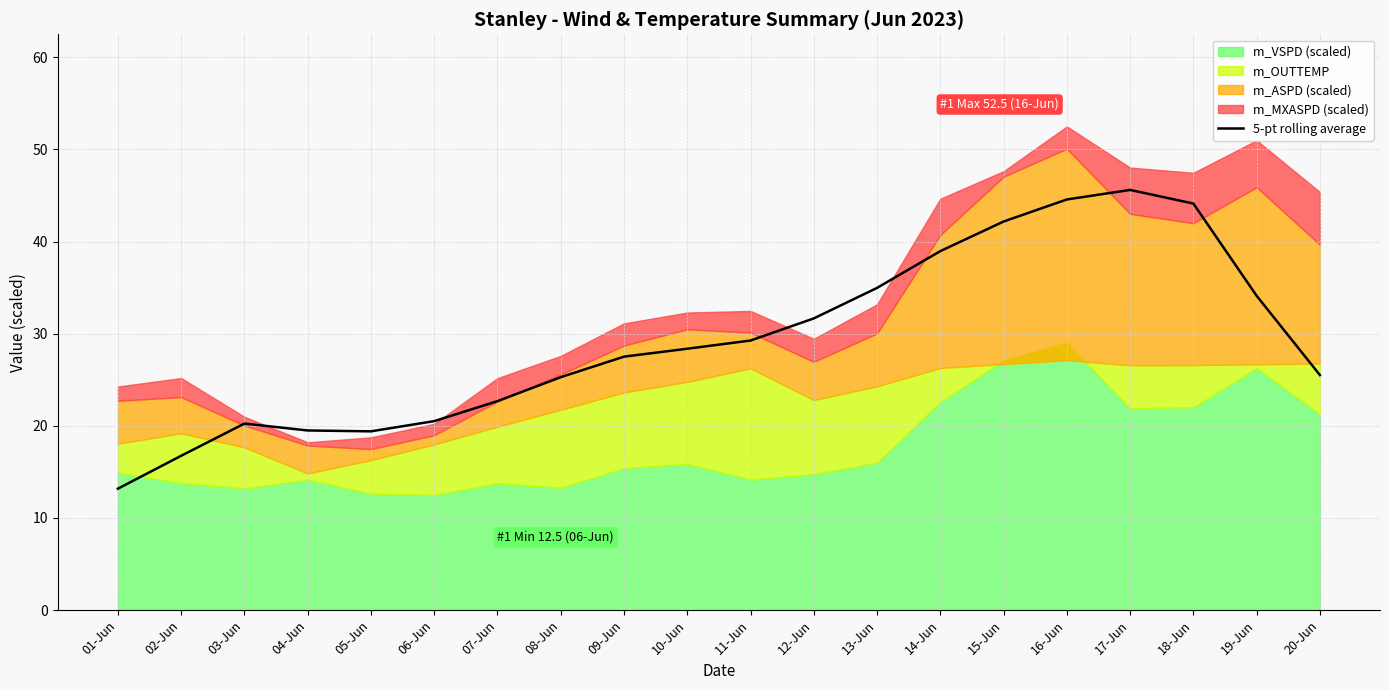

True or false: the data shows 27.6 at 17-Jun.

False